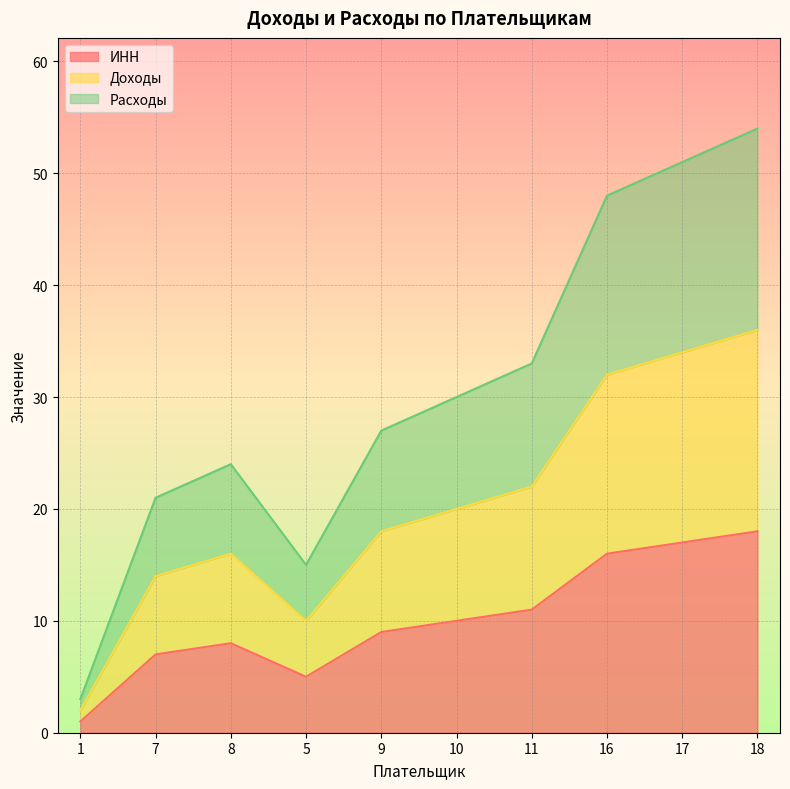

Between 10 and 16, which series saw the biggest shift?

Расходы